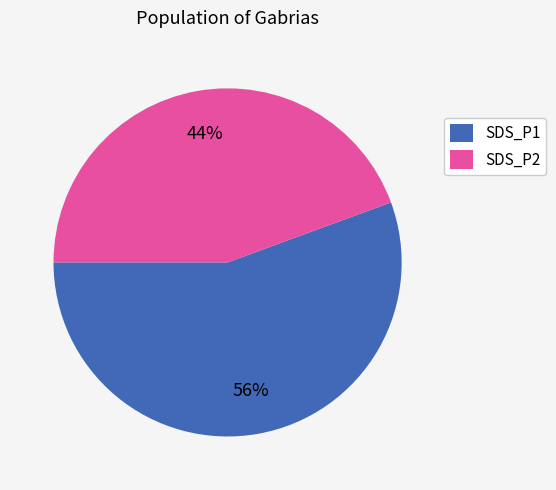

Approximately how many times larger is the value at SDS_P2 compared to SDS_P1?

0.8